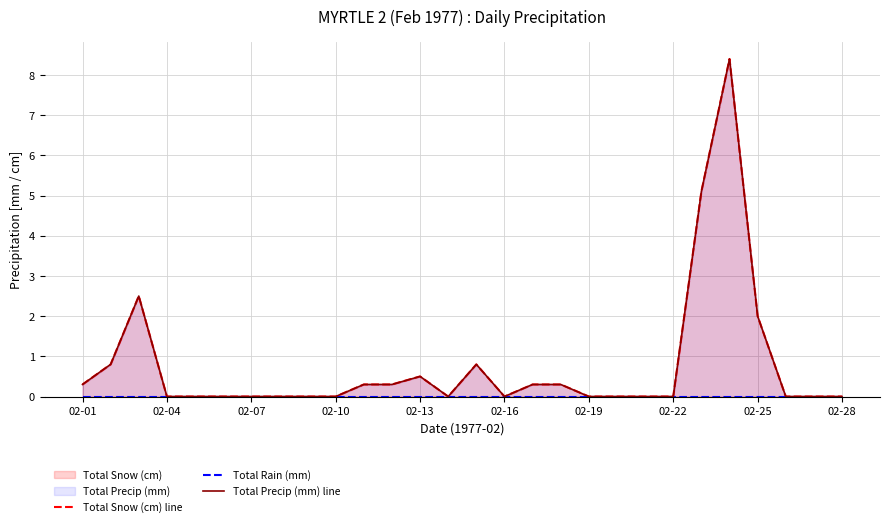

Reading right to left, transcribe all the data shown in this chart.

Total Snow (cm) line: 0.0	0.0	0.0	2.0	8.4	5.1	0.0	0.0	0.0	0.0	0.3	0.3	0.0	0.8	0.0	0.5	0.3	0.3	0.0	0.0	0.0	0.0	0.0	0.0	0.0	2.5	0.8	0.3
Total Rain (mm): 0.0	0.0	0.0	0.0	0.0	0.0	0.0	0.0	0.0	0.0	0.0	0.0	0.0	0.0	0.0	0.0	0.0	0.0	0.0	0.0	0.0	0.0	0.0	0.0	0.0	0.0	0.0	0.0
Total Precip (mm) line: 0.0	0.0	0.0	2.0	8.4	5.1	0.0	0.0	0.0	0.0	0.3	0.3	0.0	0.8	0.0	0.5	0.3	0.3	0.0	0.0	0.0	0.0	0.0	0.0	0.0	2.5	0.8	0.3